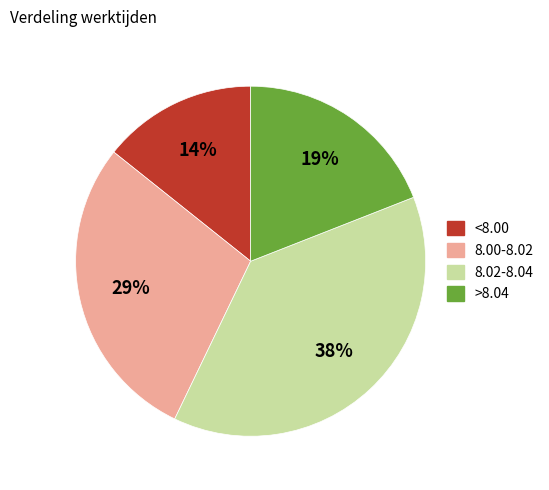

To the nearest percent, what is the difference between the largest and smallest slice percentages?

24%